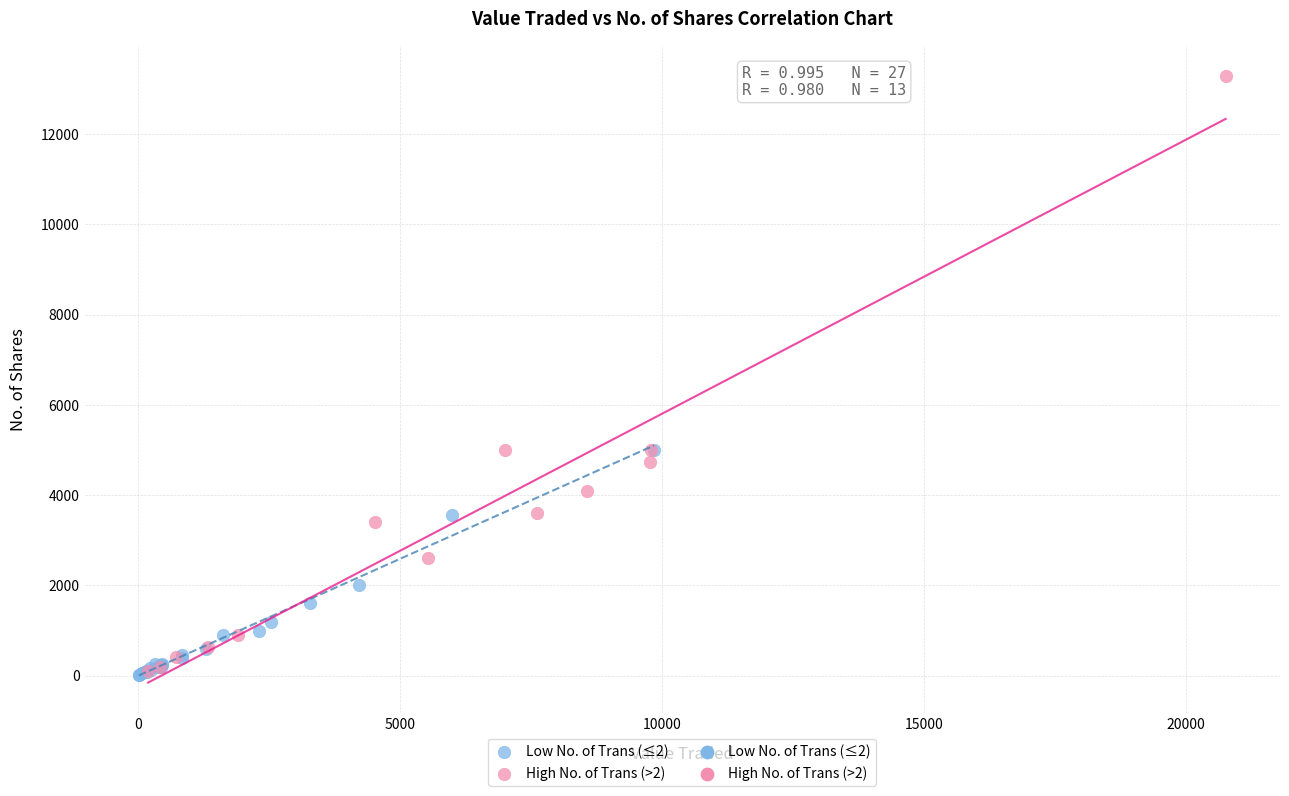

Which series reaches the maximum Y coordinate?

High No. of Trans (>2)